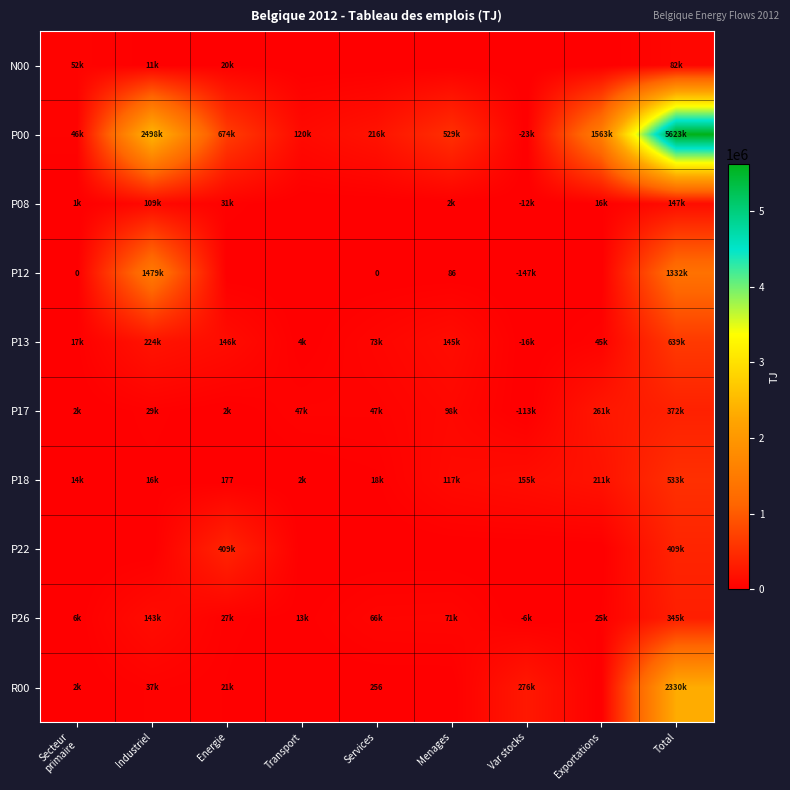

Rank the categories by P12 value from highest to lowest.

Industriel, Total, Menages, Services, Secteur primaire, Energie, Transport, Var stocks, Exportations